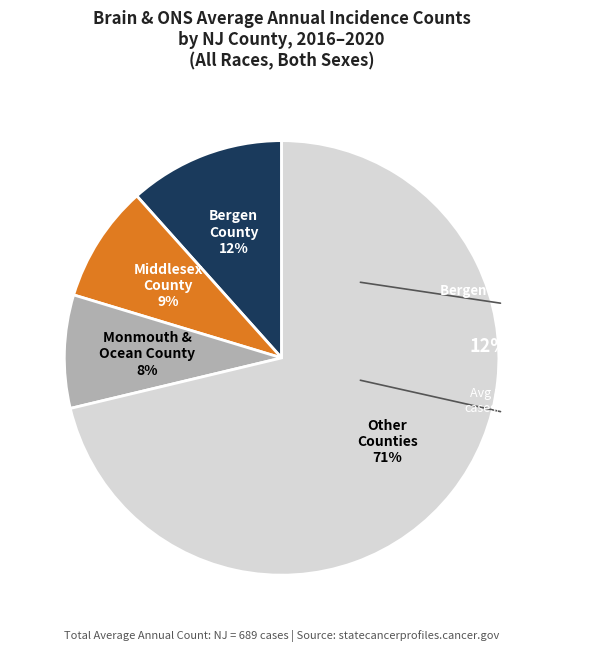

Is there any slice that represents more than half of the pie?

Yes